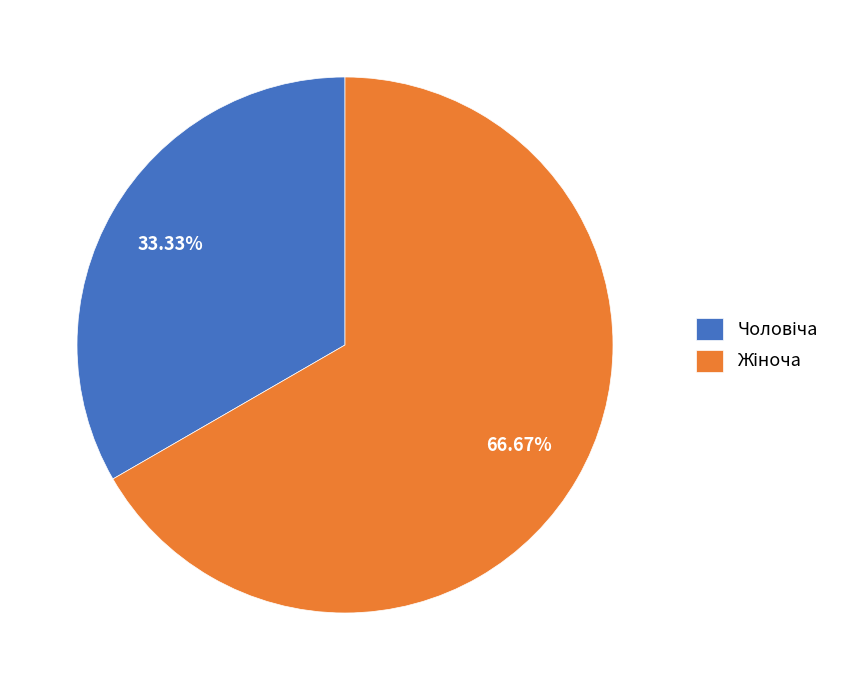

Is there a majority slice in this chart?

Yes